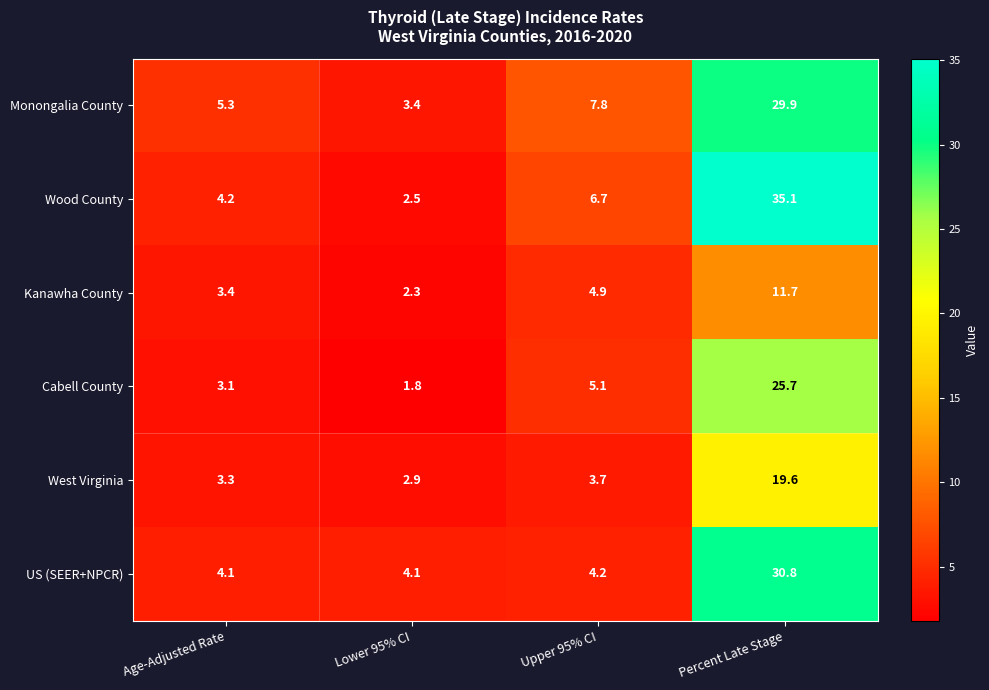

At which label does Monongalia County reach its minimum?

Lower 95% CI